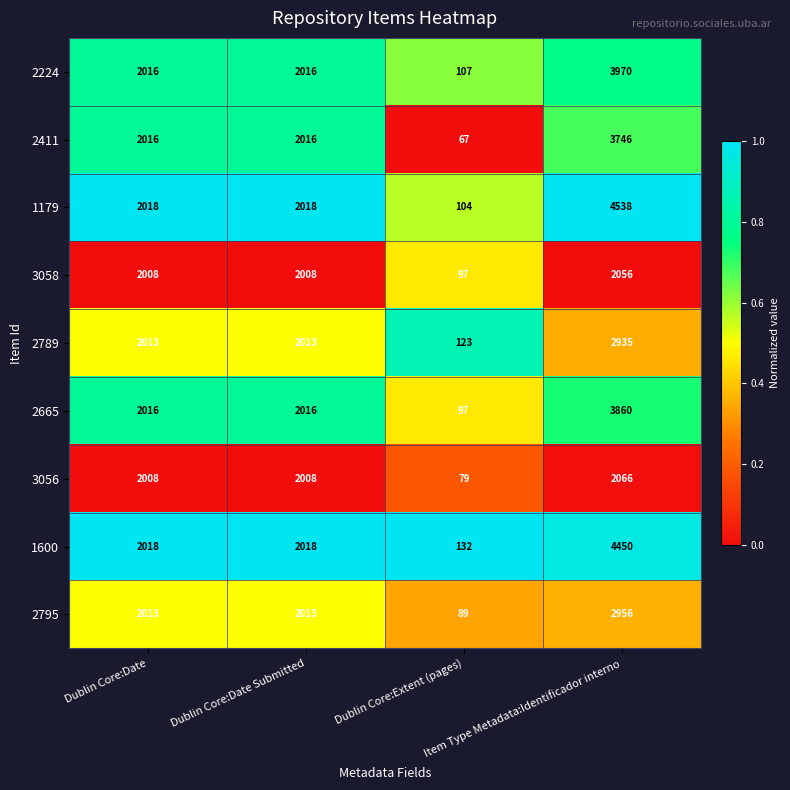

Which category has the highest value across all series?

Item Type Metadata:Identificador interno